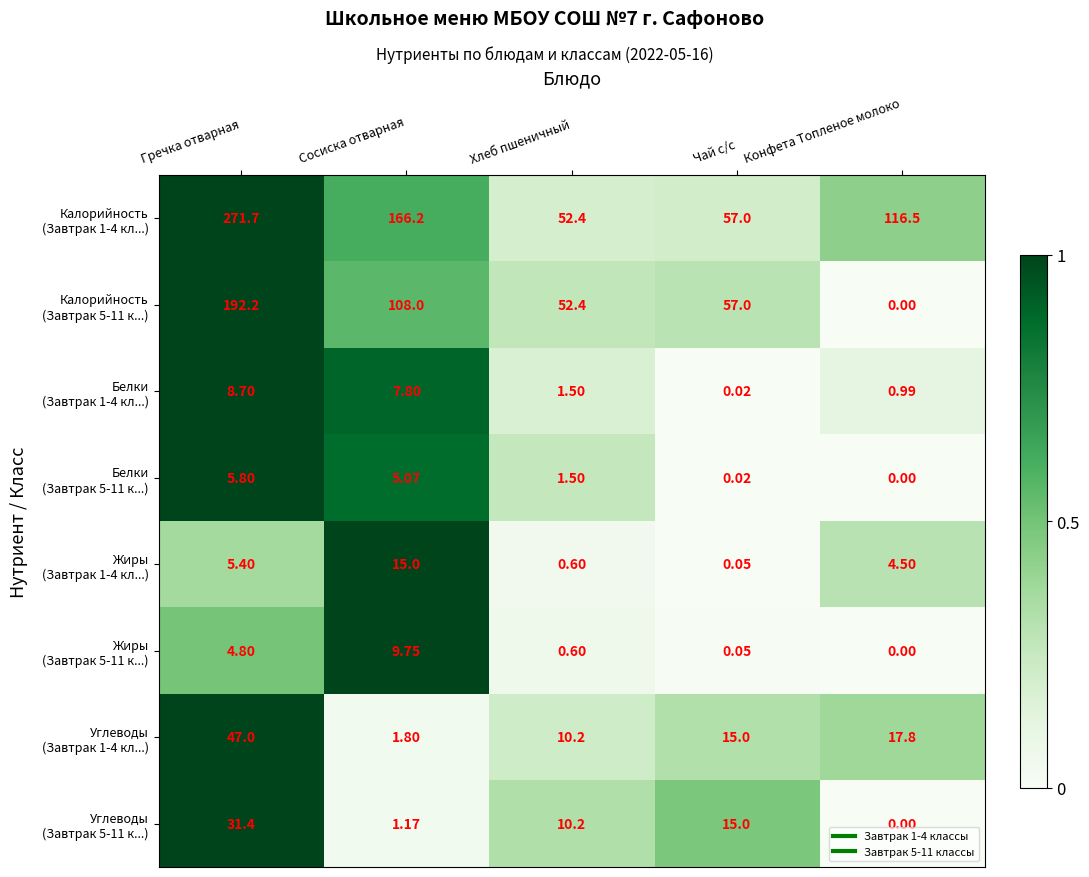

At which category is the sum across all series the highest?

Гречка отварная